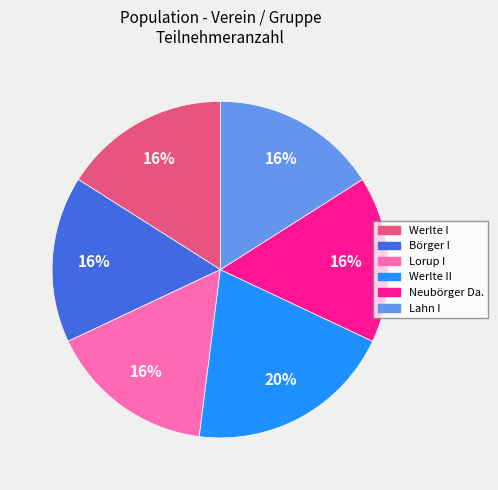

Is there a majority slice in this chart?

No